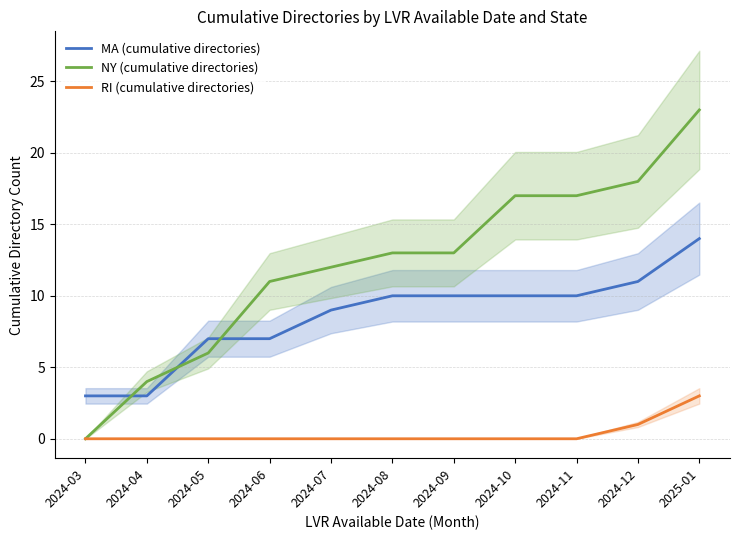

Rank the series by their maximum value, from lowest to highest.

RI (cumulative directories), MA (cumulative directories), NY (cumulative directories)